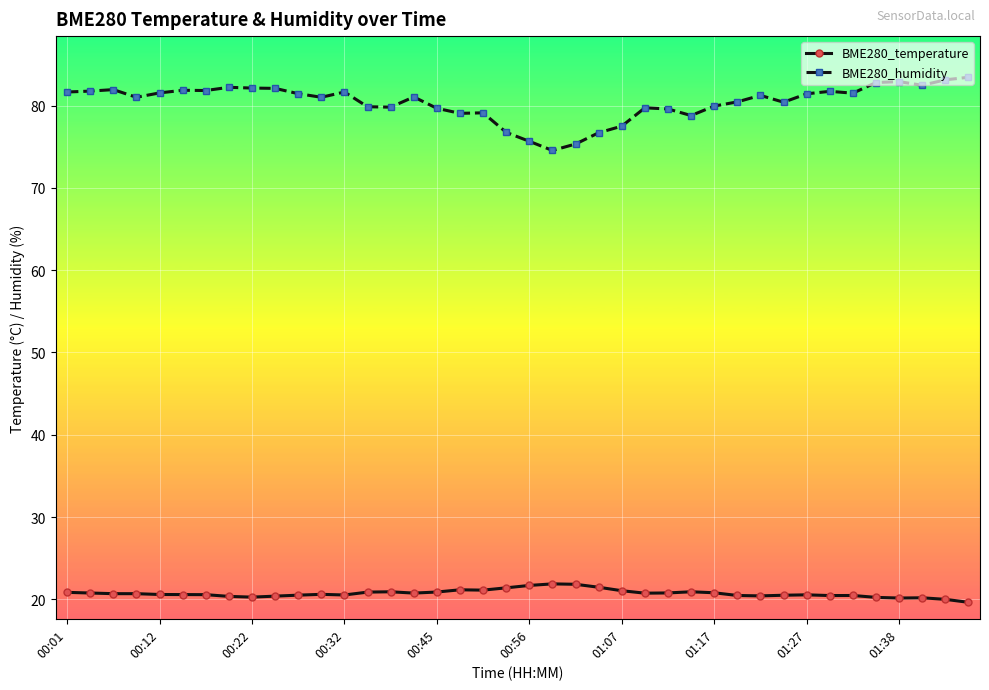

True or false: BME280_humidity and BME280_temperature intersect in this chart.

False